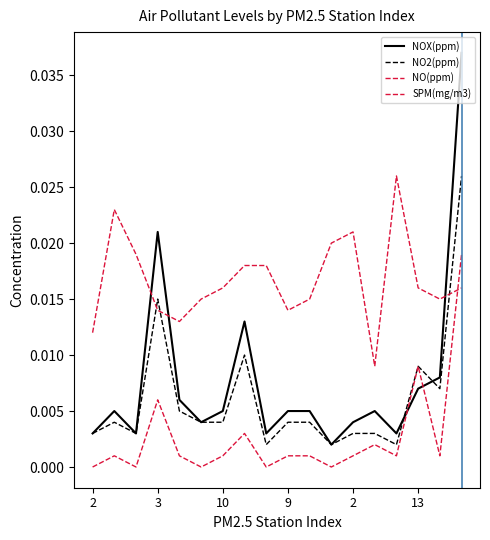

At how many categories does at least one series exceed 0?

18